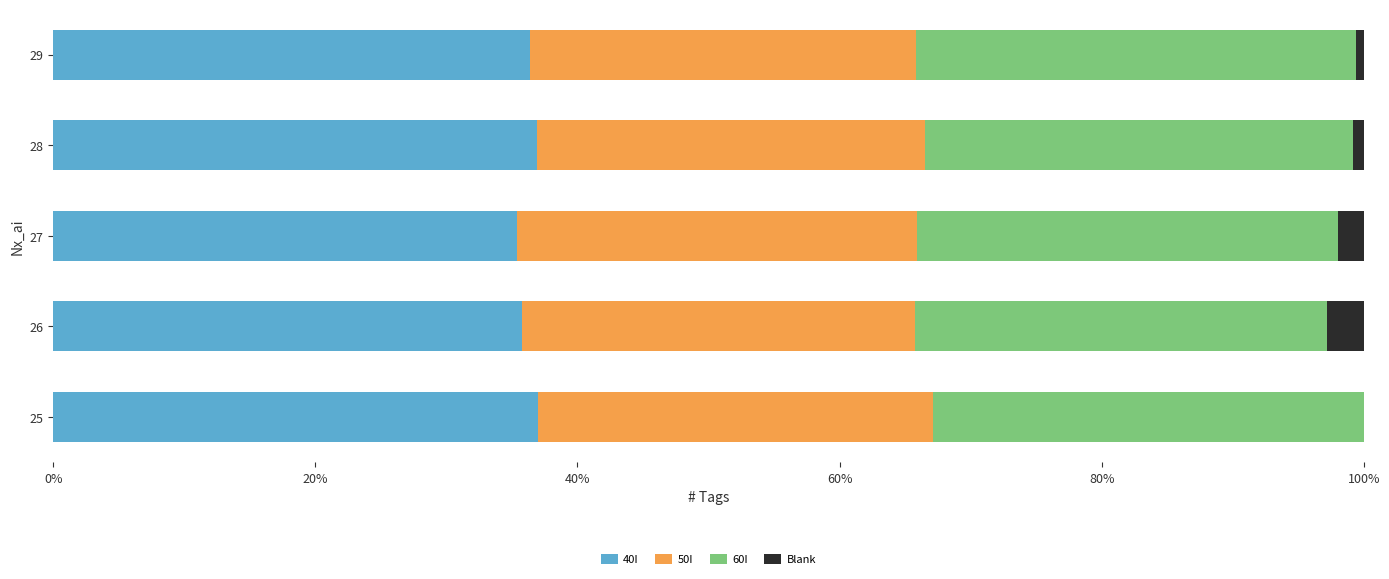

Count the number of data series in this chart.

4